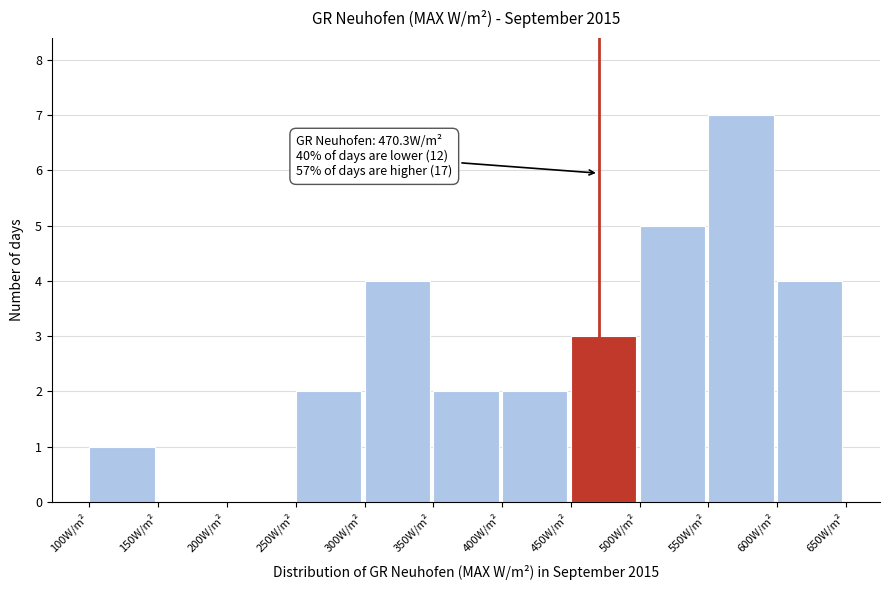

Which range on the x-axis has the tallest bar?

550 to 600